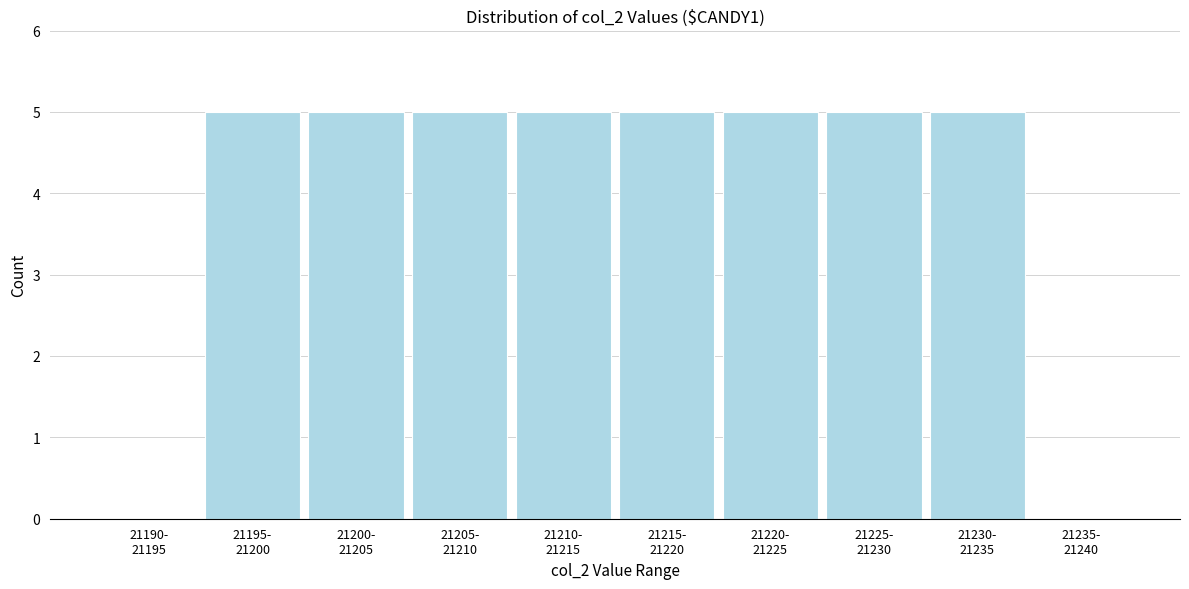

What is the sum of all values?

40